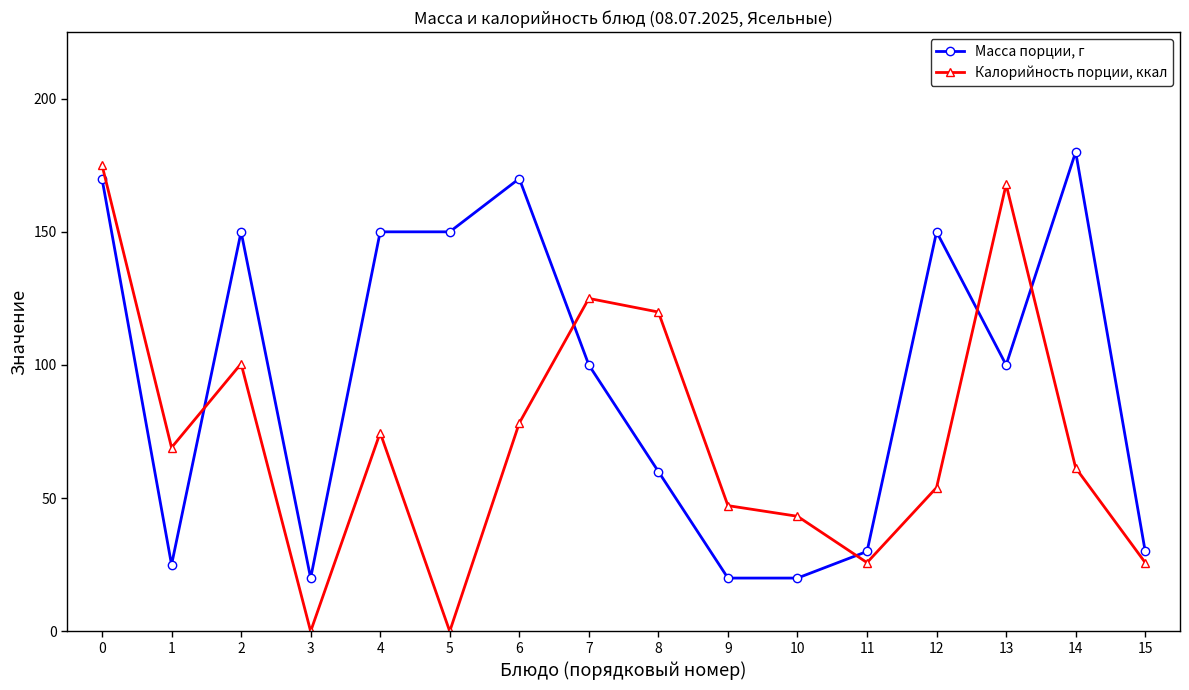

Is this an area chart (filled region under the line)?

No